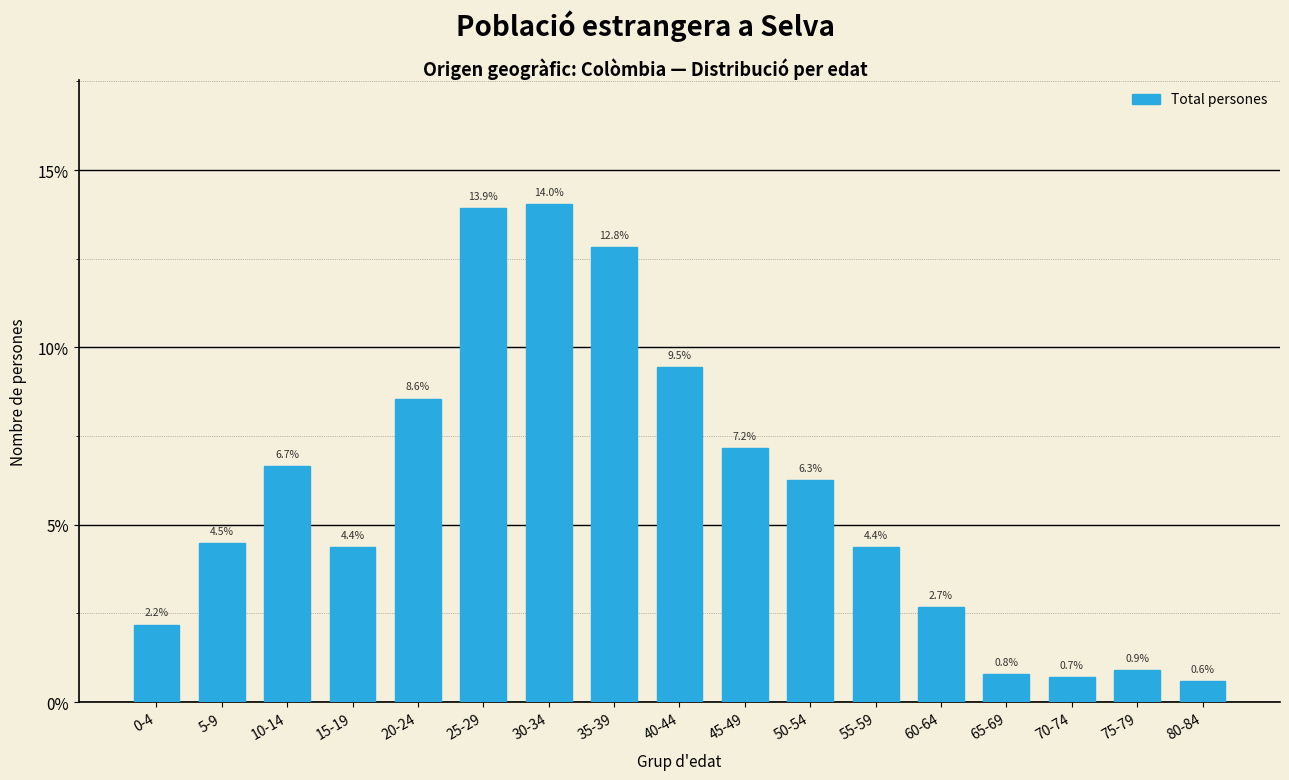

Reading left to right, extract all data points from this chart.

2.2	4.5	6.7	4.4	8.6	13.9	14.0	12.8	9.5	7.2	6.3	4.4	2.7	0.8	0.7	0.9	0.6